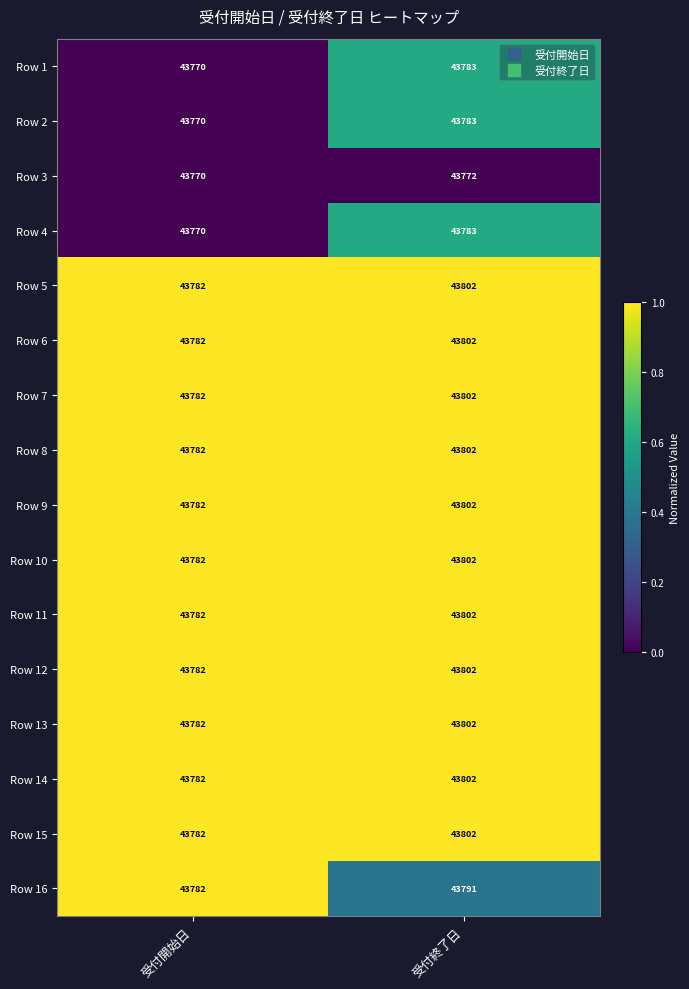

Rank the categories by Row 6 value from highest to lowest.

受付終了日, 受付開始日